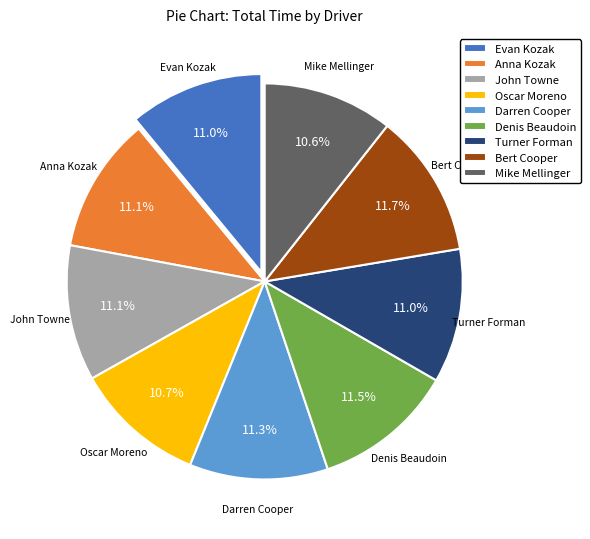

Is there any slice that represents more than half of the pie?

No